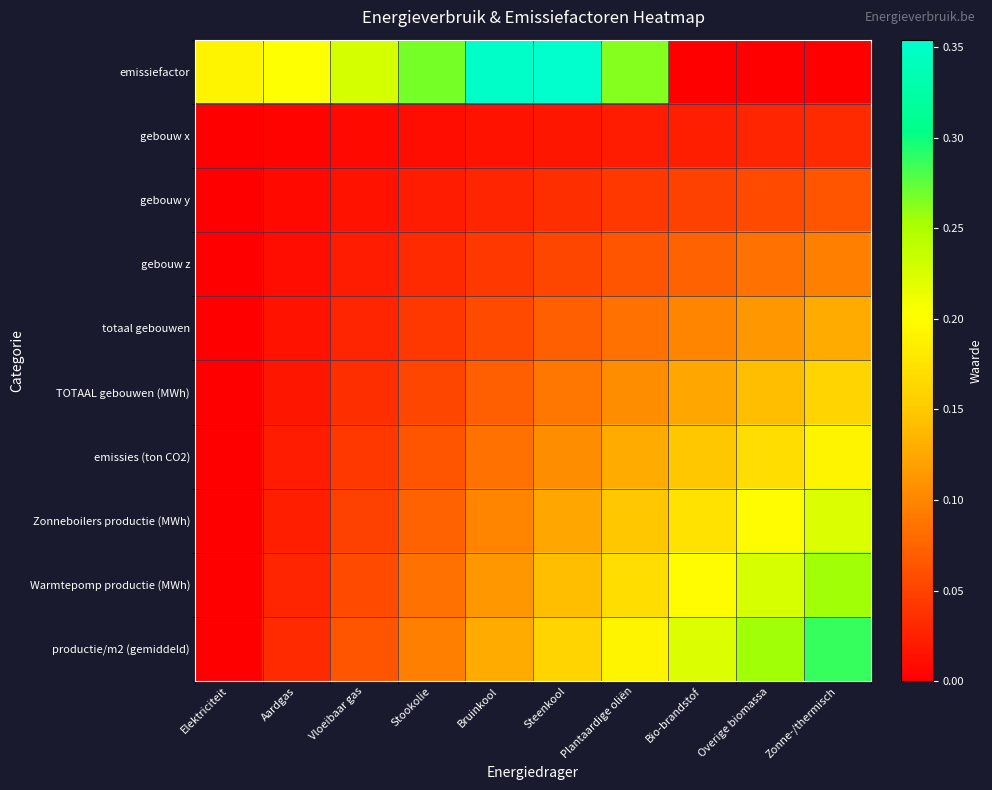

Which series has the largest total across all categories?

emissiefactor